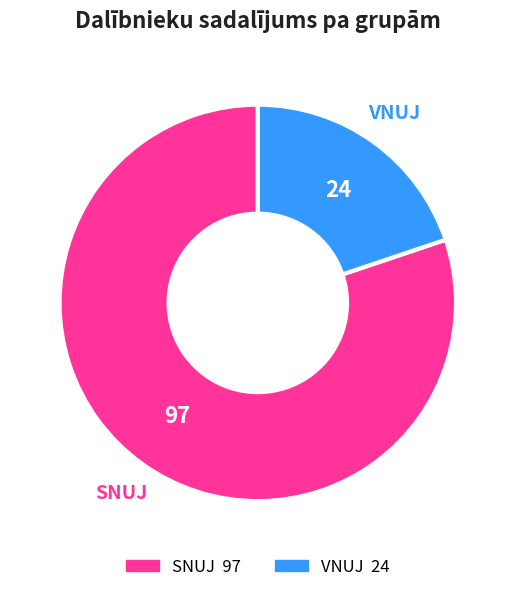

Rank the categories by value from lowest to highest.

VNUJ, SNUJ